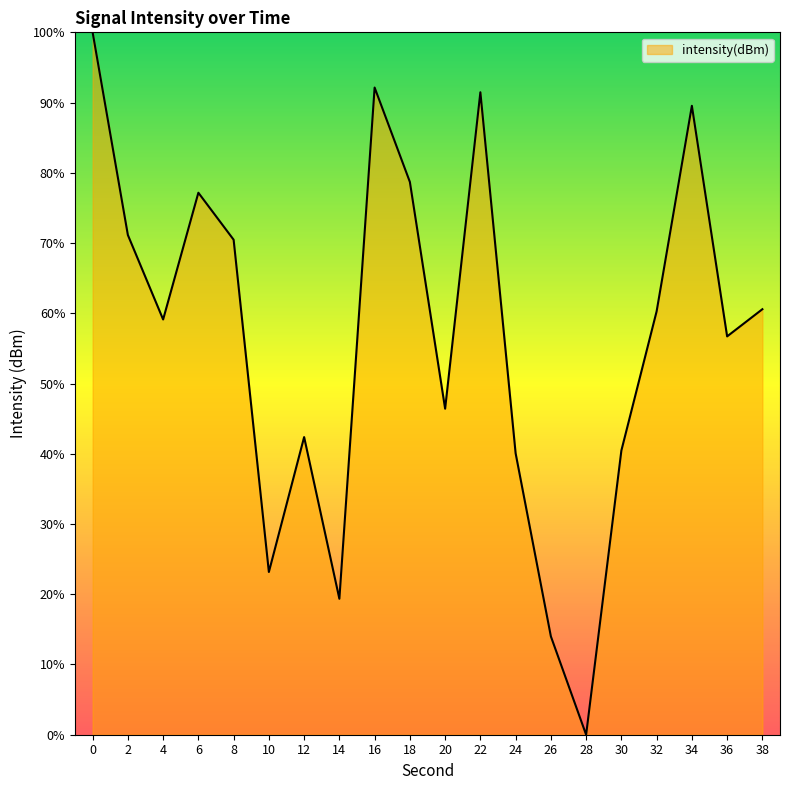

Which has a higher value, 38 or 22?

22